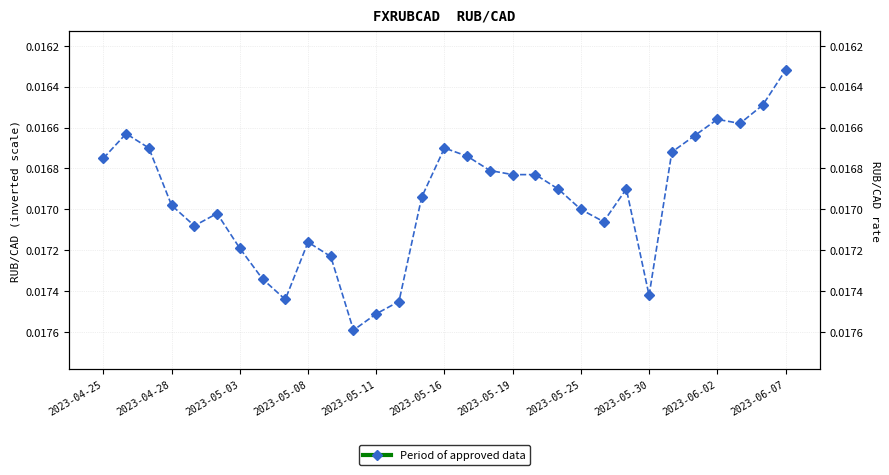

The value at 13 is 0.0. True or false?

True